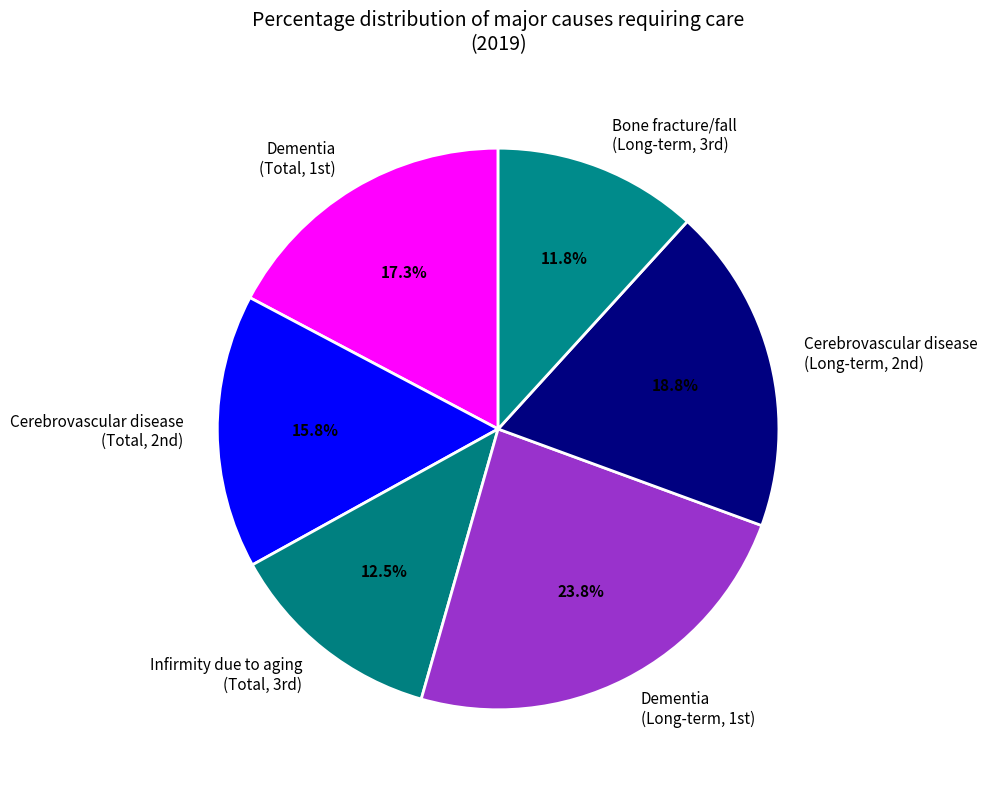

Rank the categories by value from lowest to highest.

Bone fracture/fall (Long-term, 3rd), Infirmity due to aging (Total, 3rd), Cerebrovascular disease (Total, 2nd), Dementia (Total, 1st), Cerebrovascular disease (Long-term, 2nd), Dementia (Long-term, 1st)